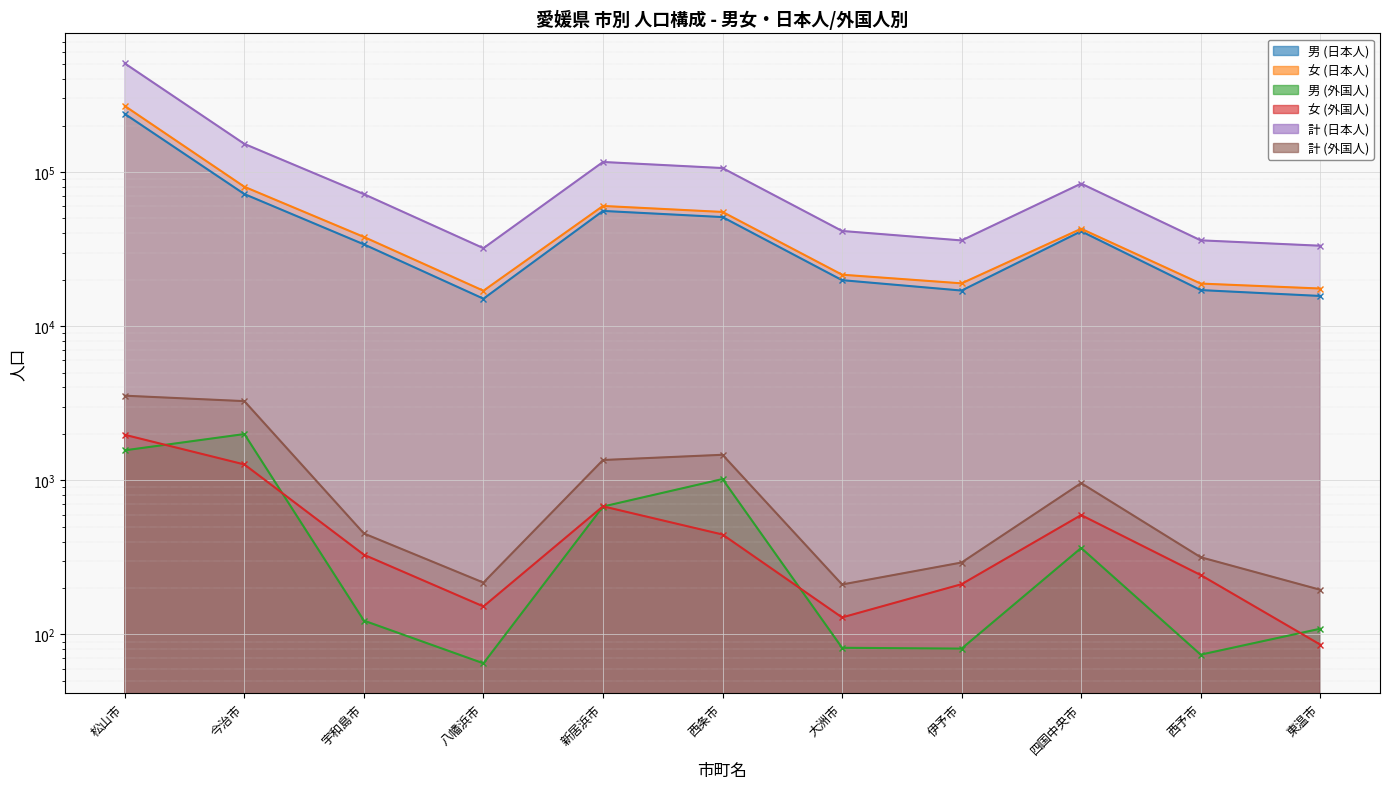

Reading left to right, what are all the values shown in this chart?

男 (日本人): 松山市=237814	今治市=71865	宇和島市=33896	八幡浜市=15060	新居浜市=55861	西条市=50962	大洲市=19863	伊予市=17009	四国中央市=41236	西予市=17127	東温市=15689
女 (日本人): 松山市=267654	今治市=80123	宇和島市=37864	八幡浜市=16962	新居浜市=60174	西条市=55023	大洲市=21551	伊予市=18942	四国中央市=42794	西予市=18878	東温市=17534
男 (外国人): 松山市=1565	今治市=1995	宇和島市=123	八幡浜市=65	新居浜市=676	西条市=1019	大洲市=82	伊予市=81	四国中央市=364	西予市=74	東温市=109
女 (外国人): 松山市=1973	今治市=1267	宇和島市=329	八幡浜市=152	新居浜市=678	西条市=445	大洲市=129	伊予市=212	四国中央市=595	西予市=243	東温市=86
計 (日本人): 松山市=505468	今治市=151988	宇和島市=71760	八幡浜市=32022	新居浜市=116035	西条市=105985	大洲市=41414	伊予市=35951	四国中央市=84030	西予市=36005	東温市=33223
計 (外国人): 松山市=3538	今治市=3262	宇和島市=452	八幡浜市=217	新居浜市=1354	西条市=1464	大洲市=211	伊予市=293	四国中央市=959	西予市=317	東温市=195